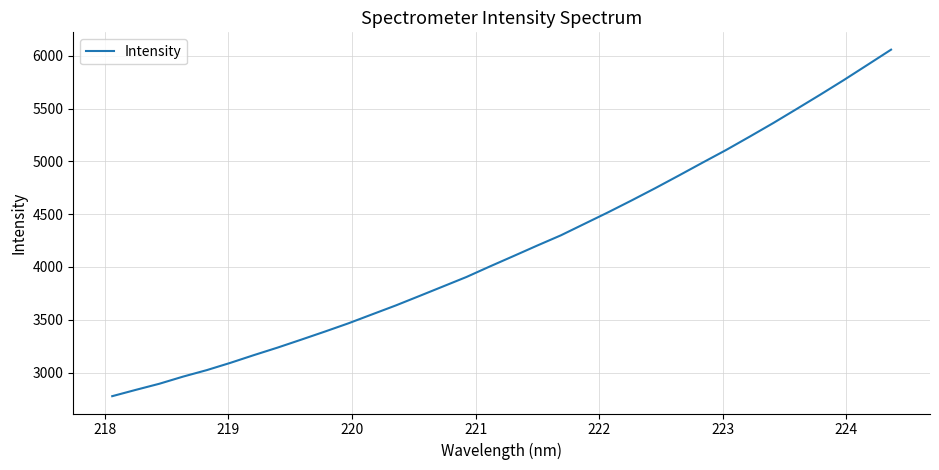

What is the smallest value displayed?

2776.2